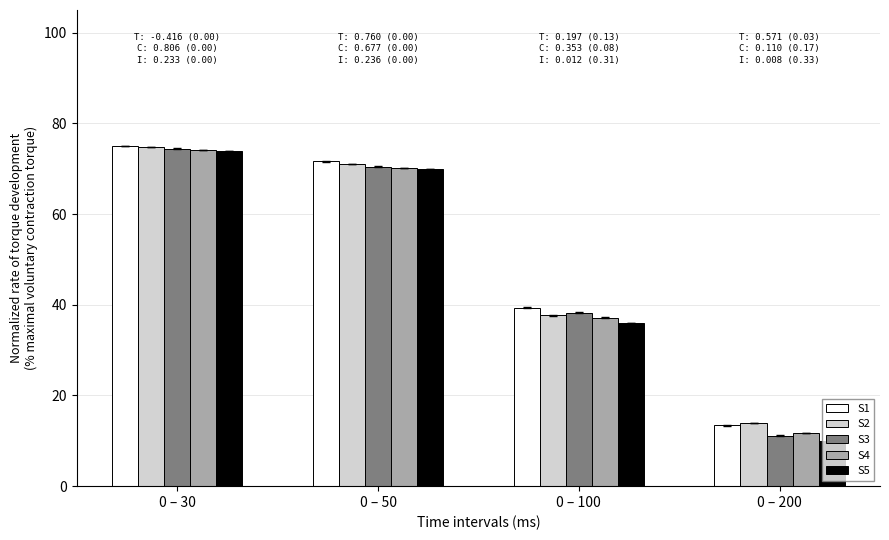

Rank the categories by S5 value from lowest to highest.

0 – 200, 0 – 100, 0 – 50, 0 – 30